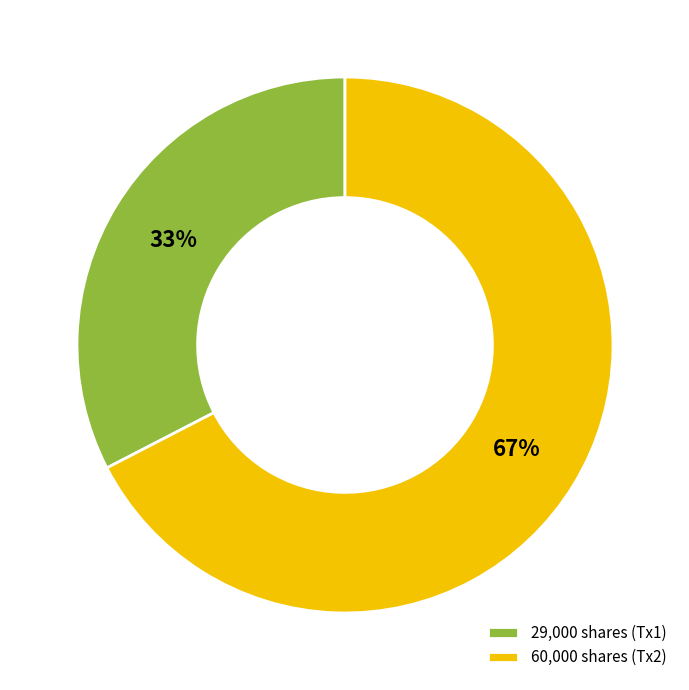

Count the number of slices in the pie.

2